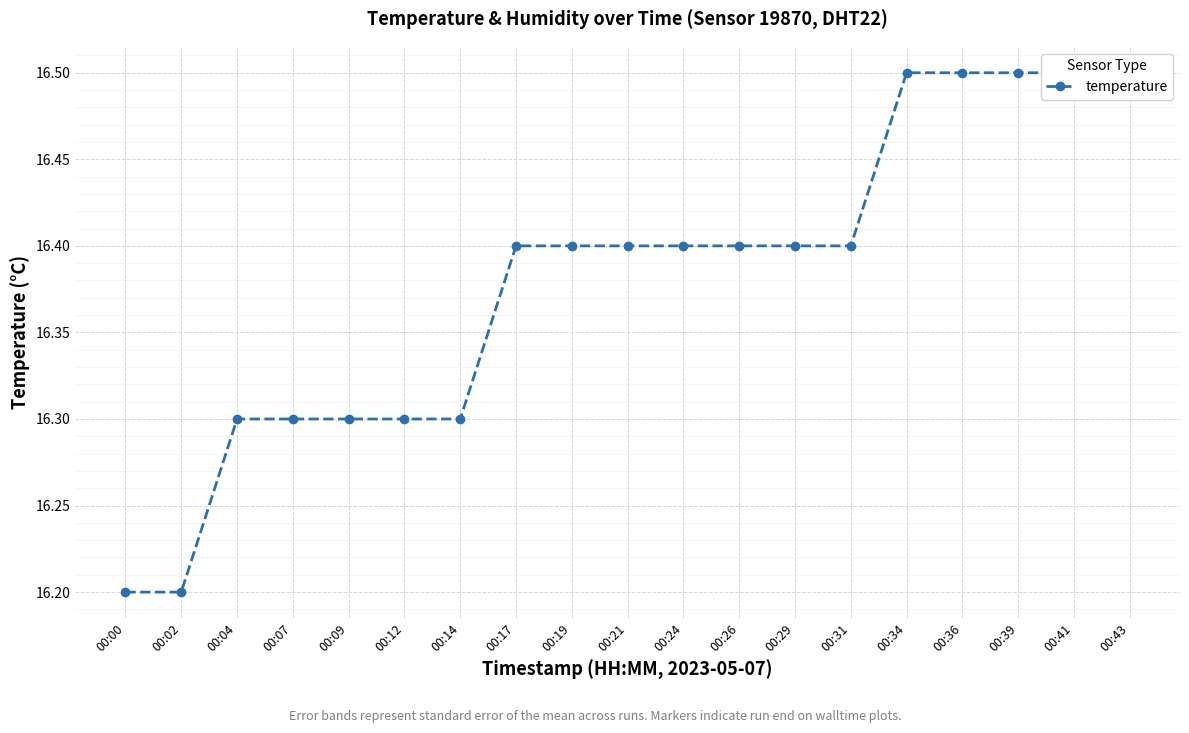

How many values are between 16 and 17?

19